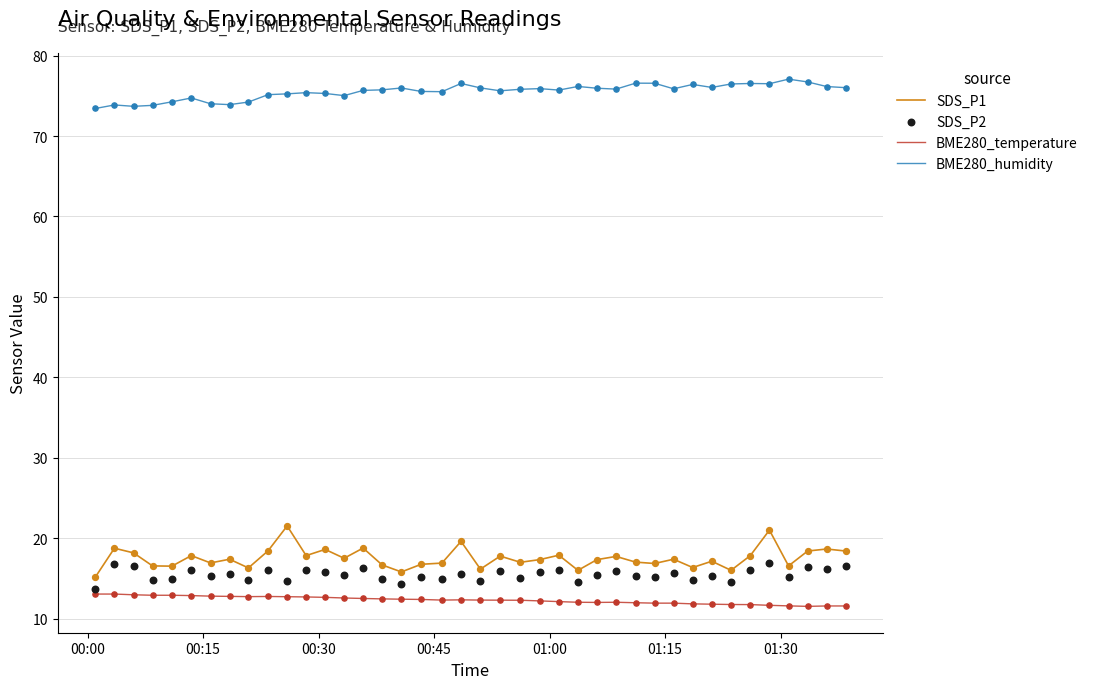

What is the lowest value of the BME280_humidity series?

73.4